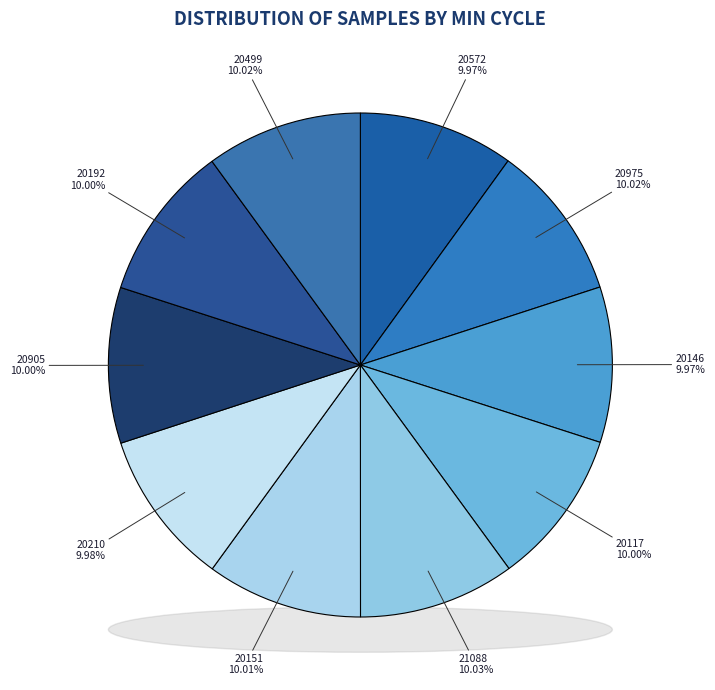

To the nearest percent, what is the average slice percentage?

10%